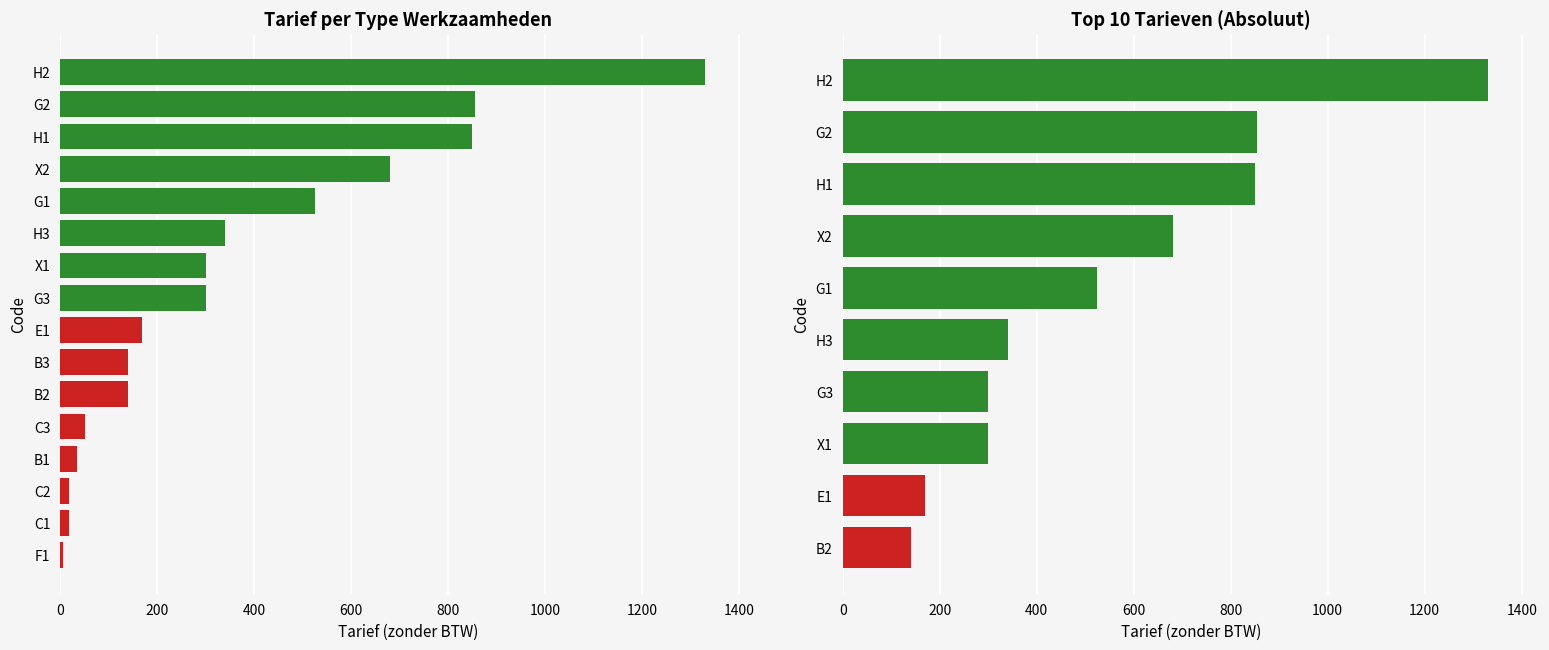

Reading left to right, list all the values displayed in this chart.

35.0	140.0	140.0	17.5	17.5	52.5	170.0	6.0	525.0	855.0	300.0	850.0	1330.0	340.0	300.0	680.0